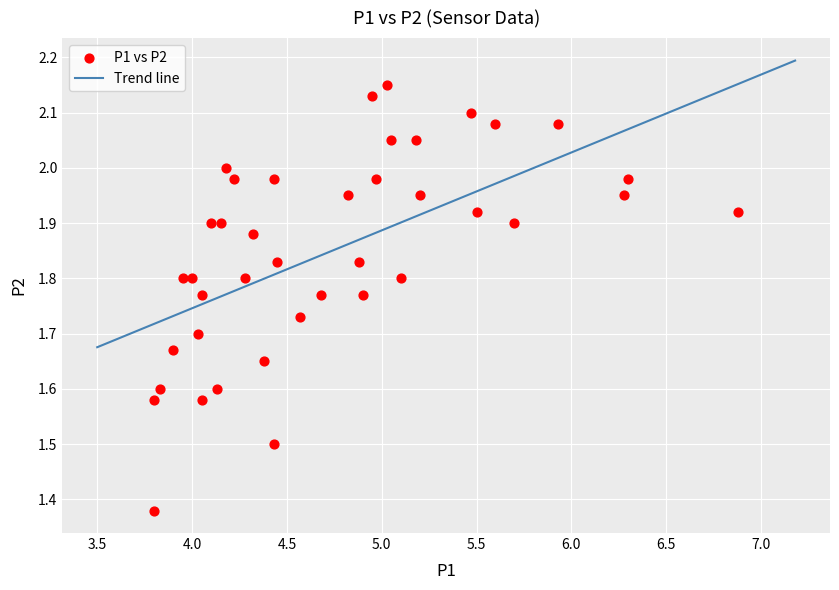

What is the range of Y values (max minus min)?

0.8